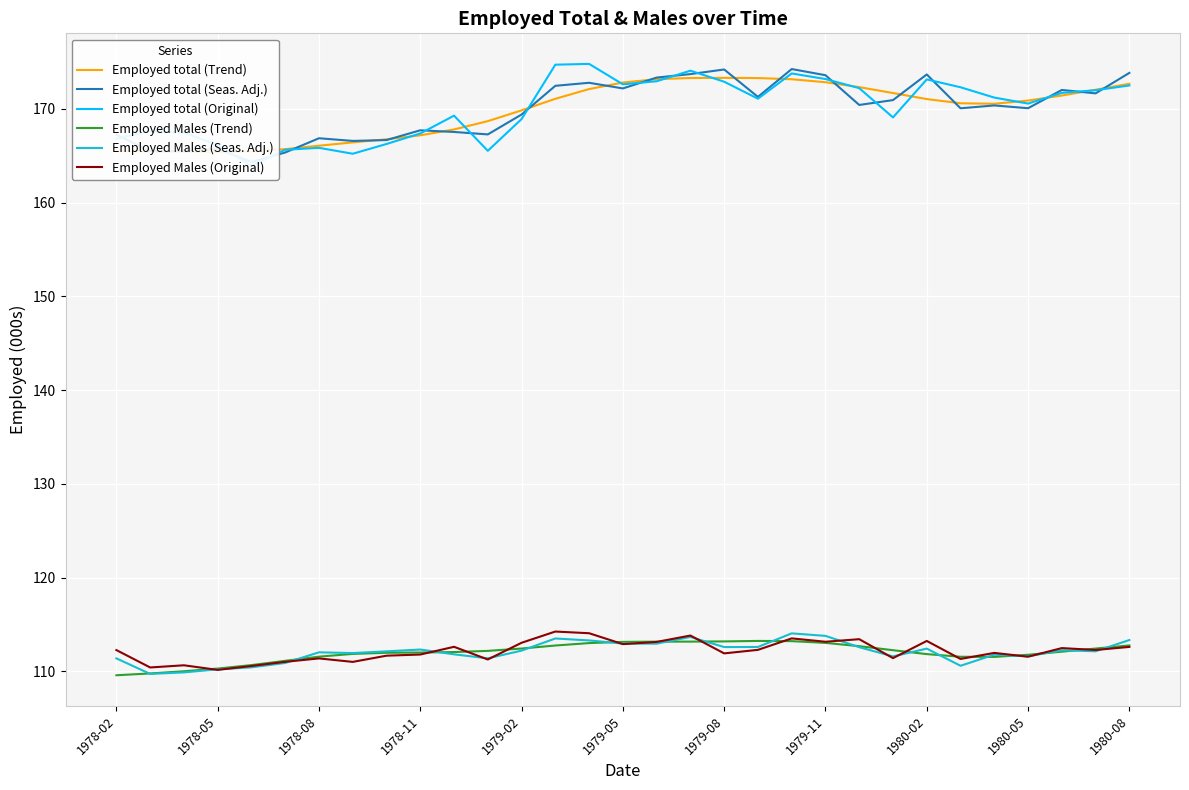

What is the maximum value for Employed Males (Seas. Adj.)?

114.0